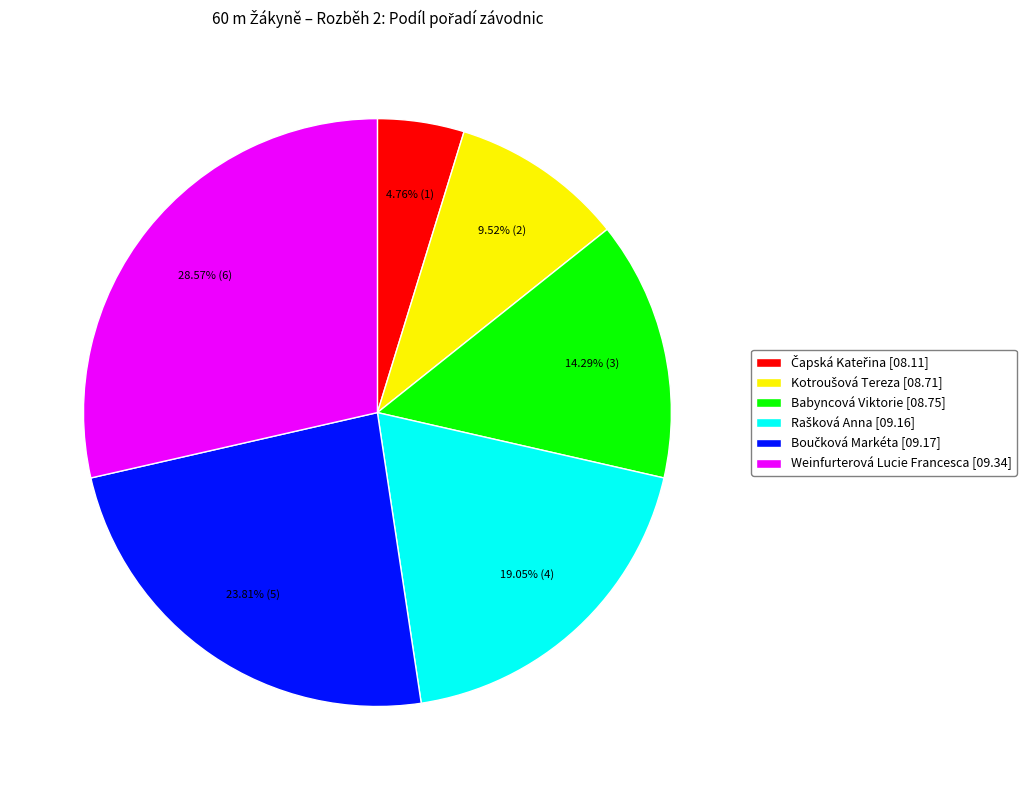

The Babyncová Viktorie slice represents 14% of the pie. True or false?

True